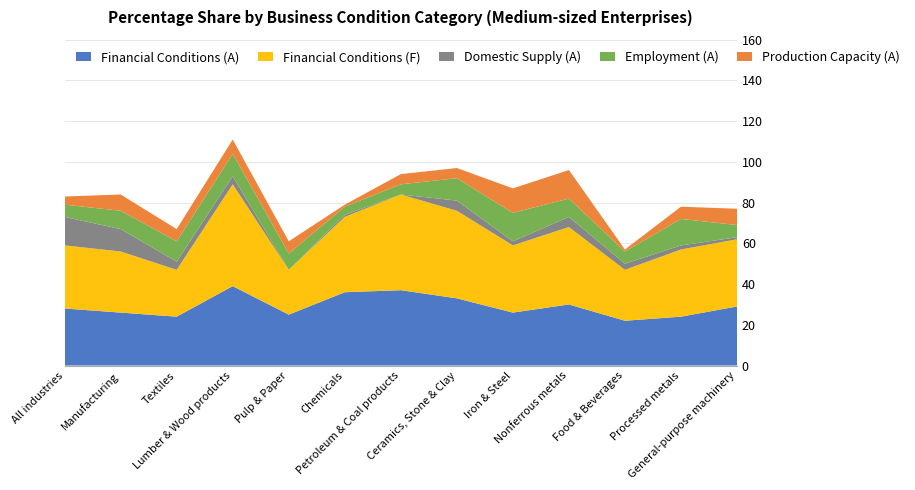

Reading right to left, transcribe all the data shown in this chart.

Financial Conditions (A): 29	24	22	30	26	33	37	36	25	39	24	26	28
Financial Conditions (F): 33	33	25	38	33	43	47	37	22	50	23	30	31
Domestic Supply (A): 1	2	3	5	2	5	0	1	0	4	4	11	14
Employment (A): 6	13	6	9	14	11	5	4	8	11	10	9	6
Production Capacity (A): 8	6	1	14	12	5	5	1	6	7	6	8	4